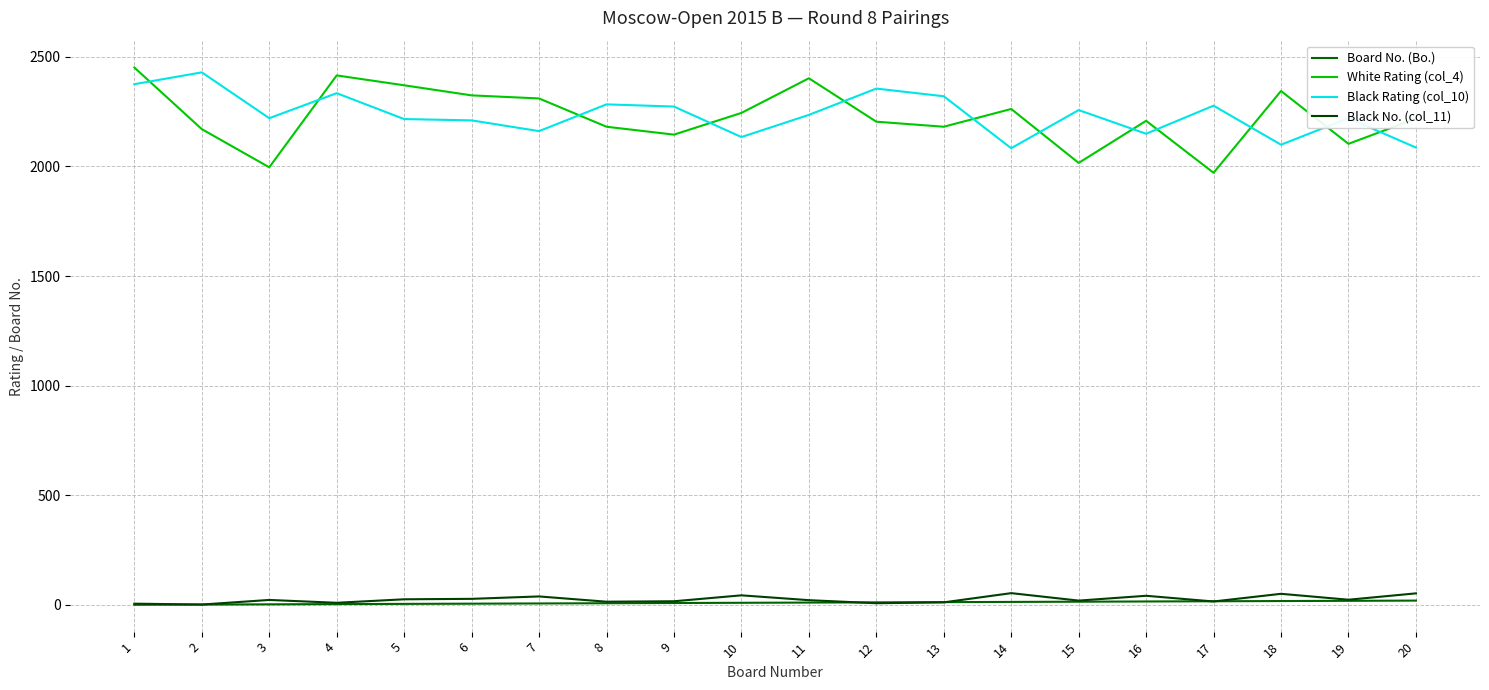

What is the smallest value displayed?

1